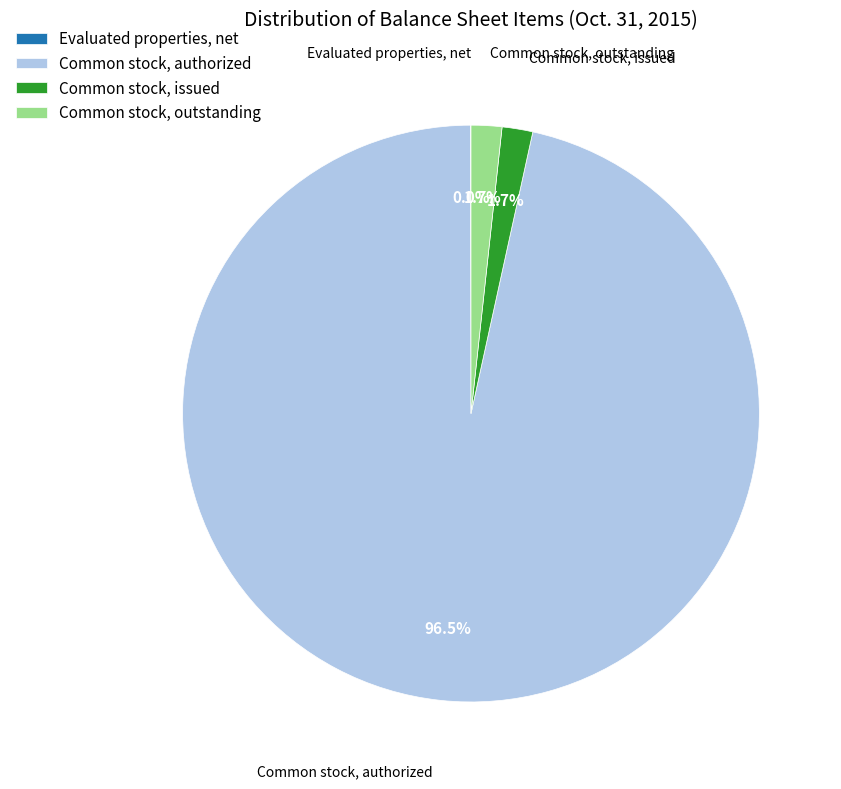

Which has a higher value, Common stock, outstanding or Common stock, authorized?

Common stock, authorized